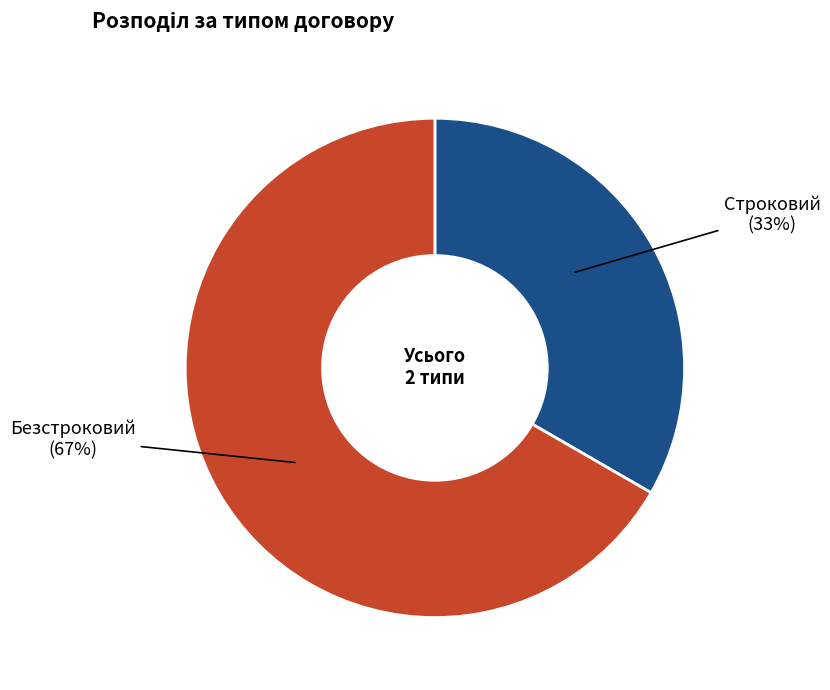

Combined, do Строковий and Безстроковий account for over 50%?

Yes